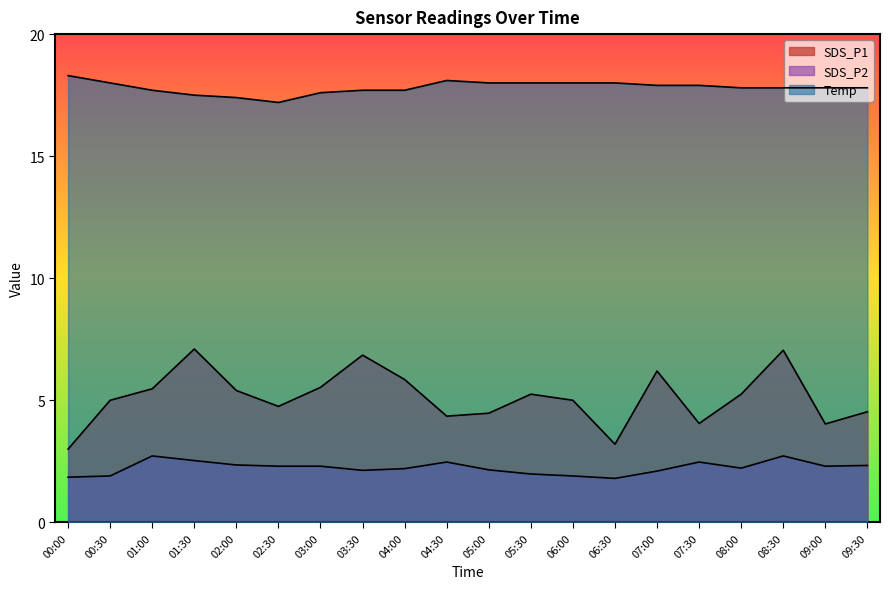

Reading left to right, list all the values displayed in this chart.

SDS_P1: 3.0	5.0	5.5	7.1	5.4	4.8	5.5	6.8	5.8	4.3	4.5	5.2	5.0	3.2	6.2	4.0	5.2	7.0	4.0	4.5
SDS_P2: 1.9	1.9	2.7	2.5	2.4	2.3	2.3	2.1	2.2	2.5	2.1	2.0	1.9	1.8	2.1	2.5	2.2	2.7	2.3	2.3
Temp: 18.3	18.0	17.7	17.5	17.4	17.2	17.6	17.7	17.7	18.1	18.0	18.0	18.0	18.0	17.9	17.9	17.8	17.8	17.8	17.8